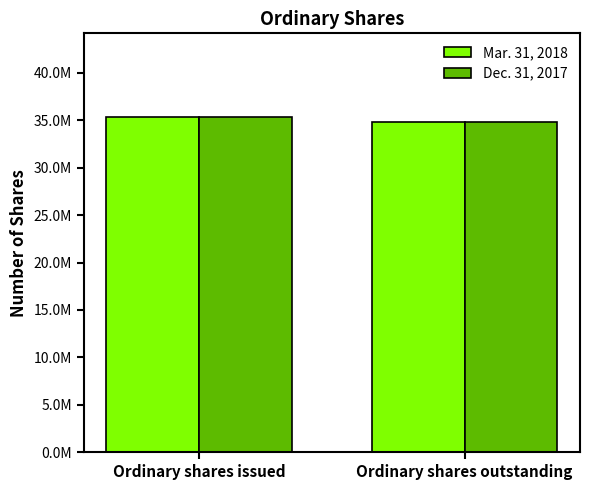

Is the value of Mar. 31, 2018 at Ordinary shares outstanding greater than the value of Dec. 31, 2017 at Ordinary shares outstanding?

No